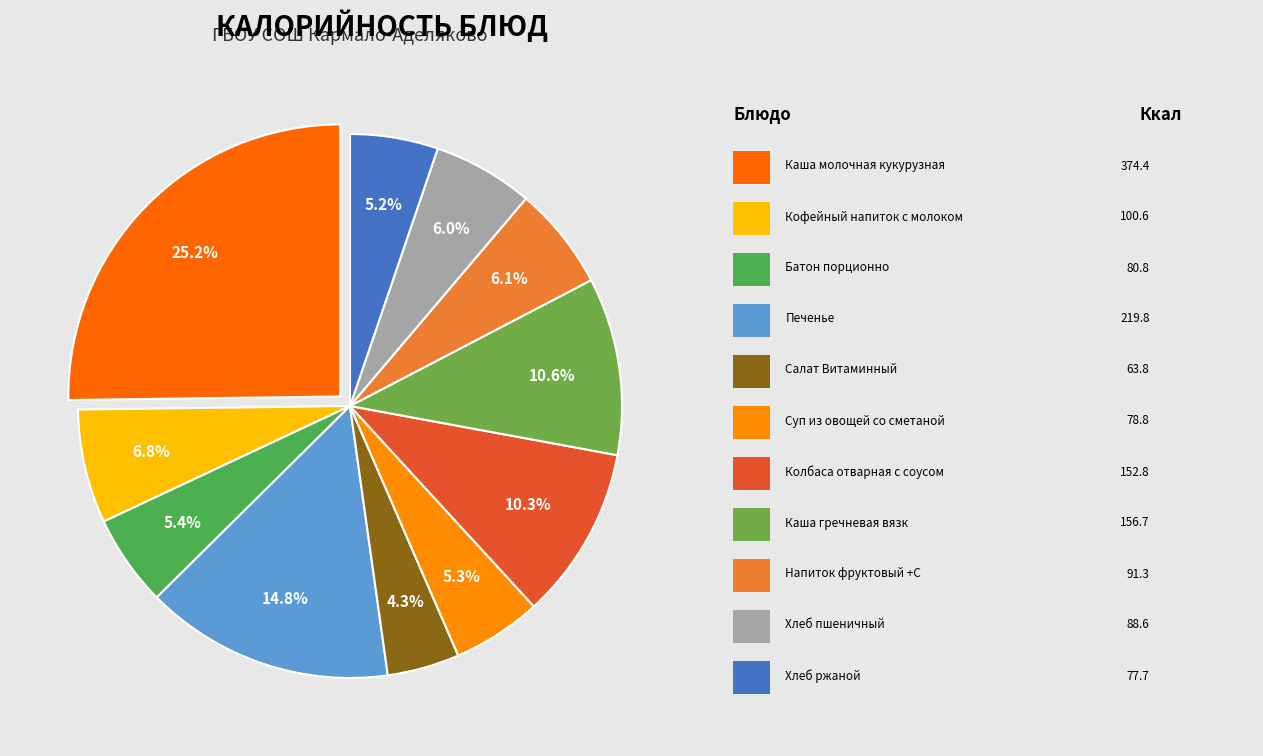

Which category has the smallest portion of the pie?

Салат Витаминный